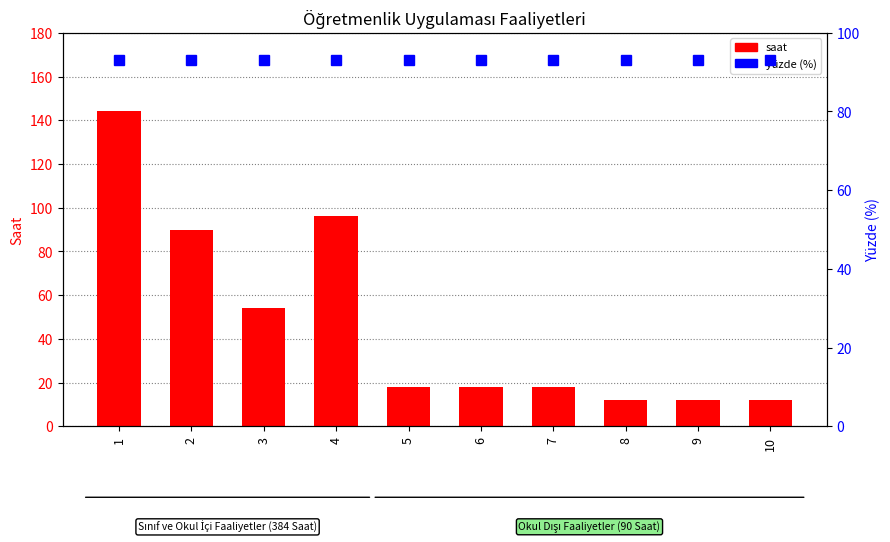

Rank the series by their maximum value, from lowest to highest.

yüzde (%), saat